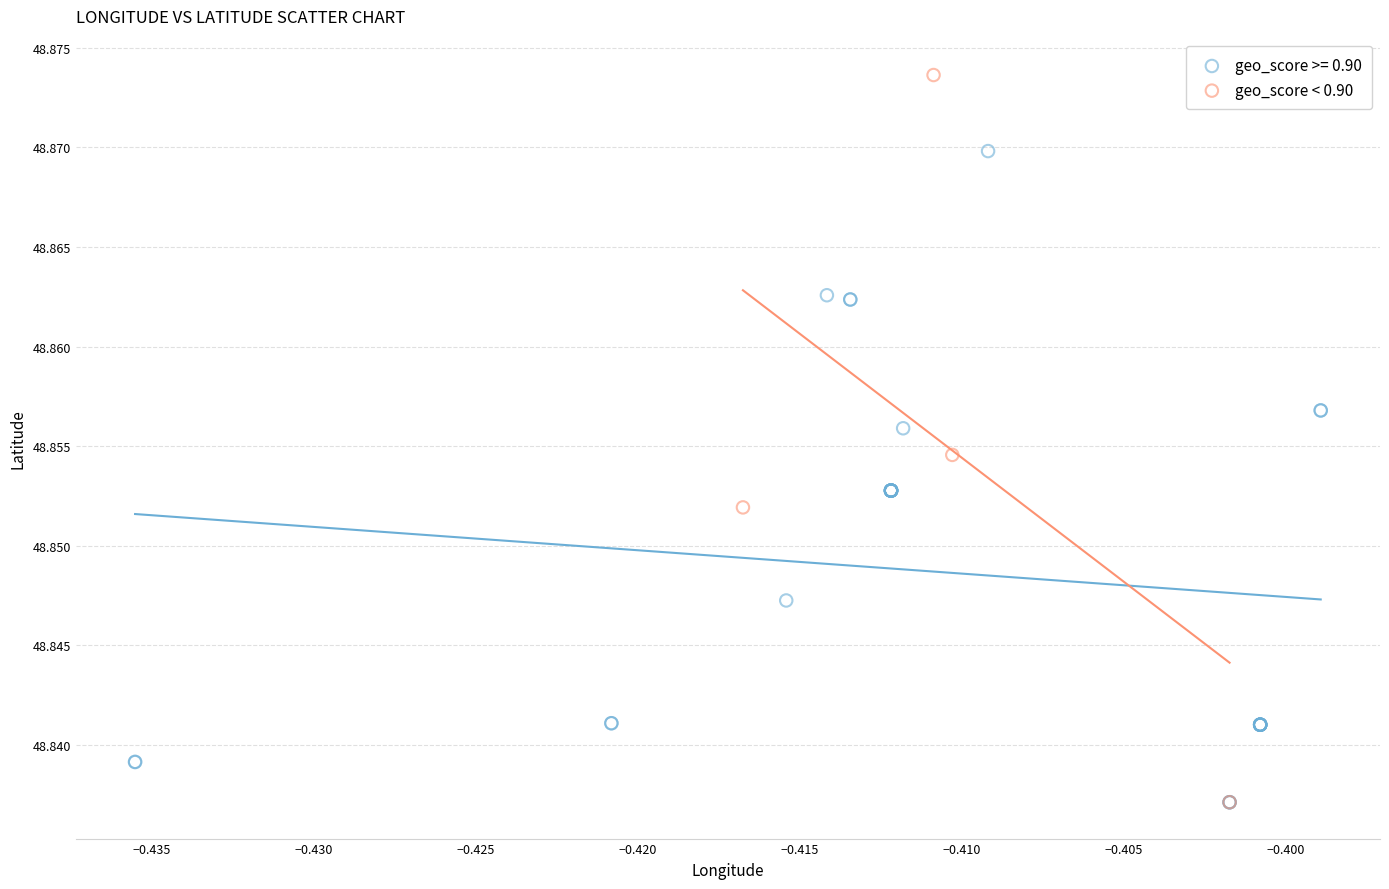

Which series contains the highest Y value?

geo_score < 0.90